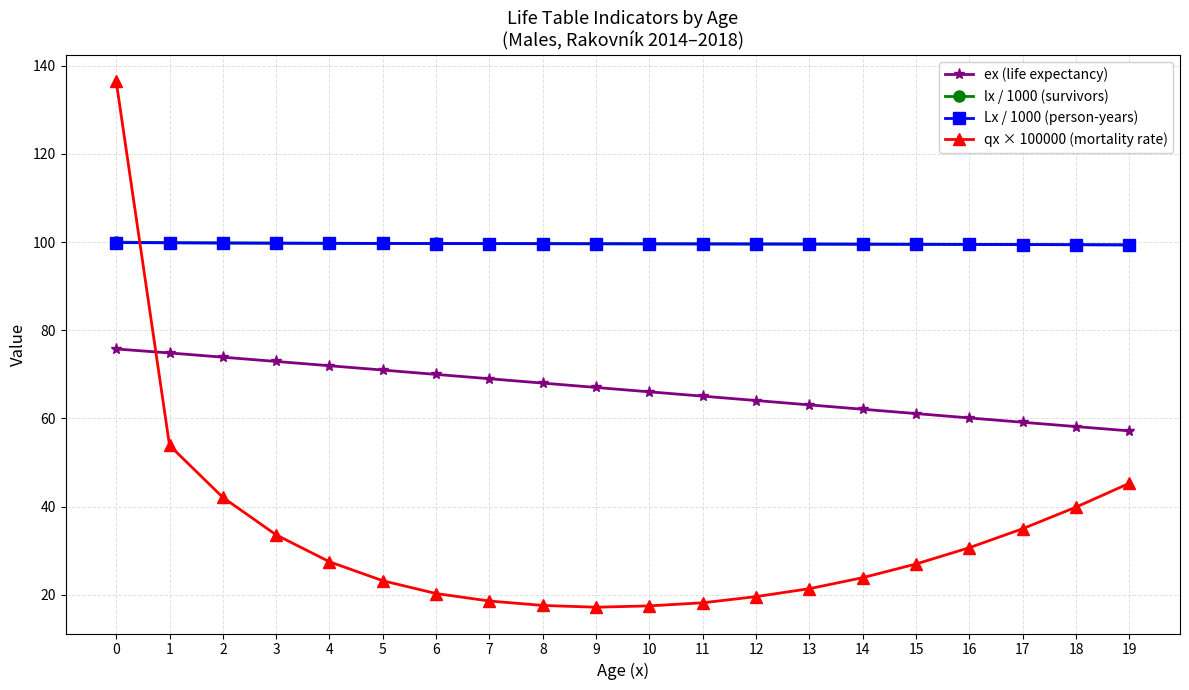

What is the value of the ex (life expectancy) point at the 13th from the left?

64.1